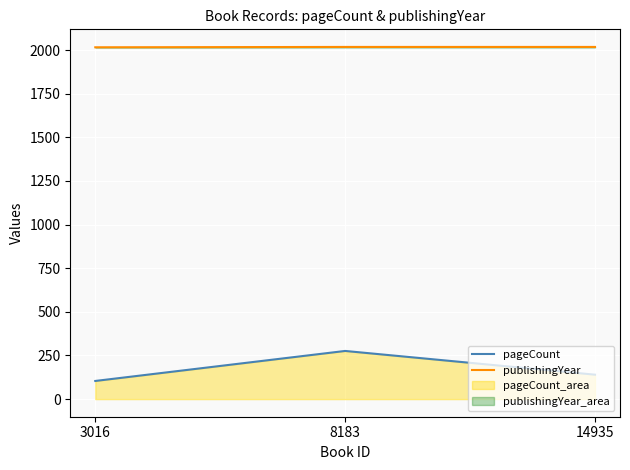

List the series in order of their overall mean, highest first.

publishingYear, pageCount